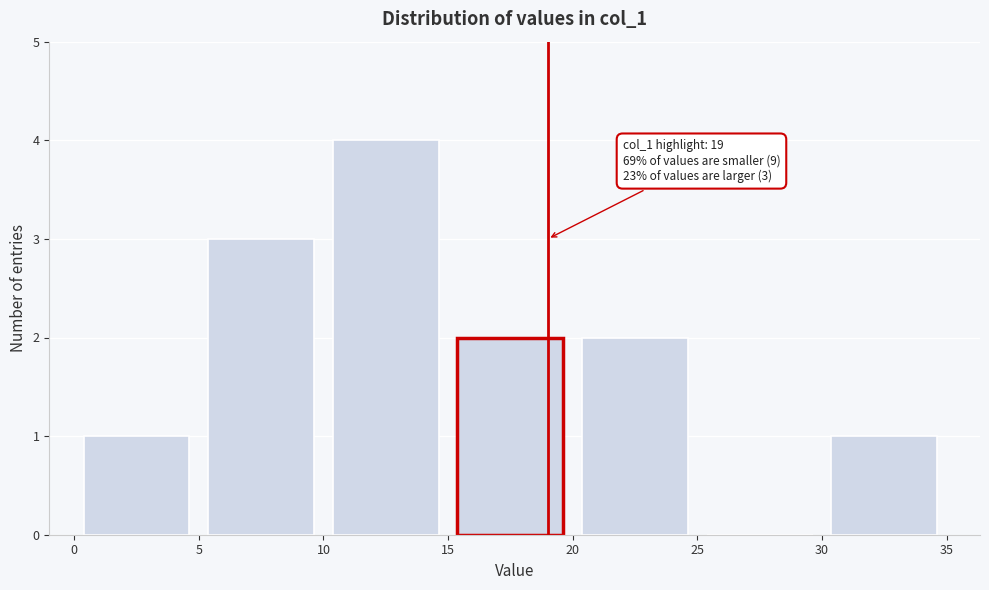

Which range on the x-axis has the tallest bar?

10 to 15